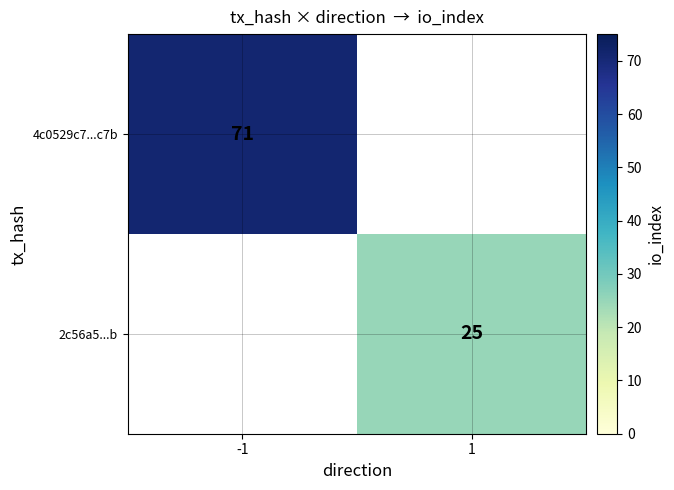

Is it true that 4c0529c7...c7b equals 71 at -1?

True